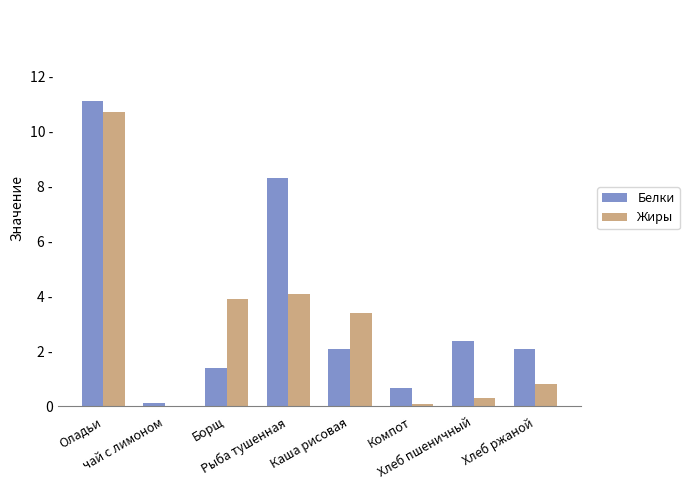

Which category has the lowest value in the Жиры series?

чай с лимоном